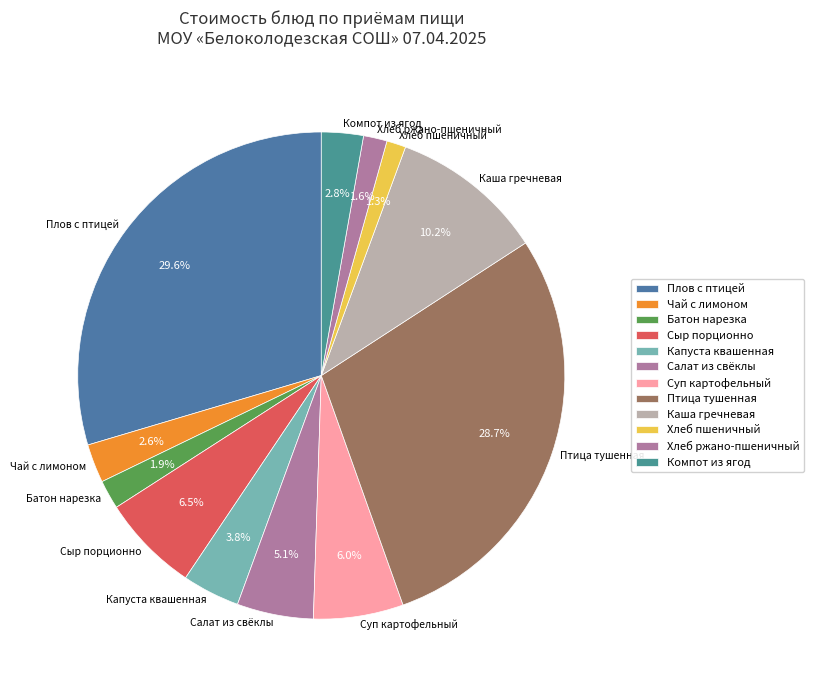

How many slices are in this pie chart?

12